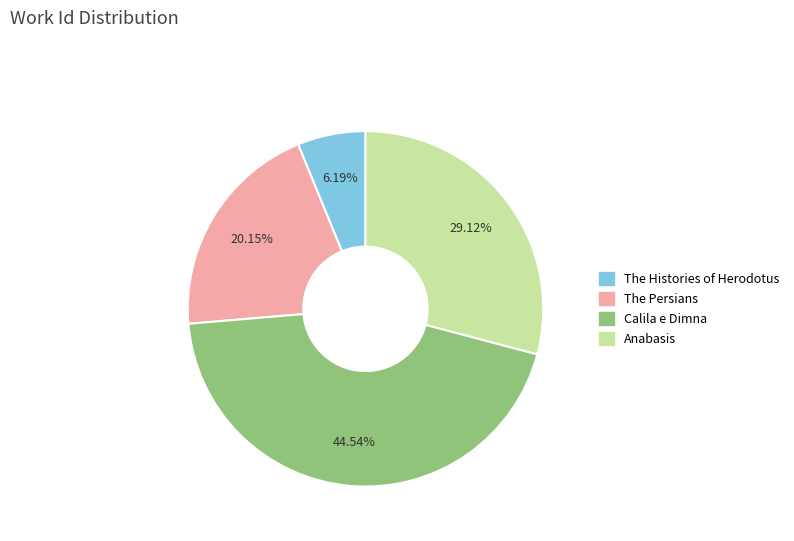

To the nearest percent, what is the combined percentage of The Persians and Anabasis?

49%